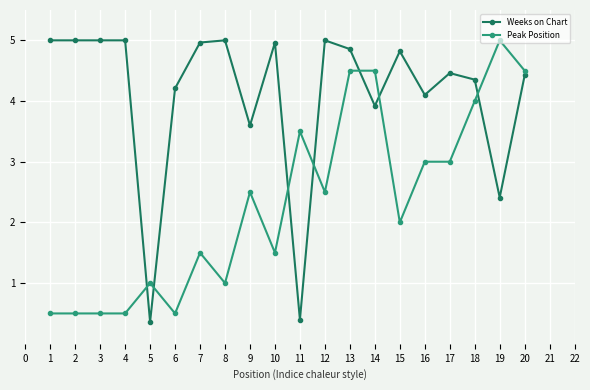

What is the difference between the Peak Position values at 4 and 5?

0.5